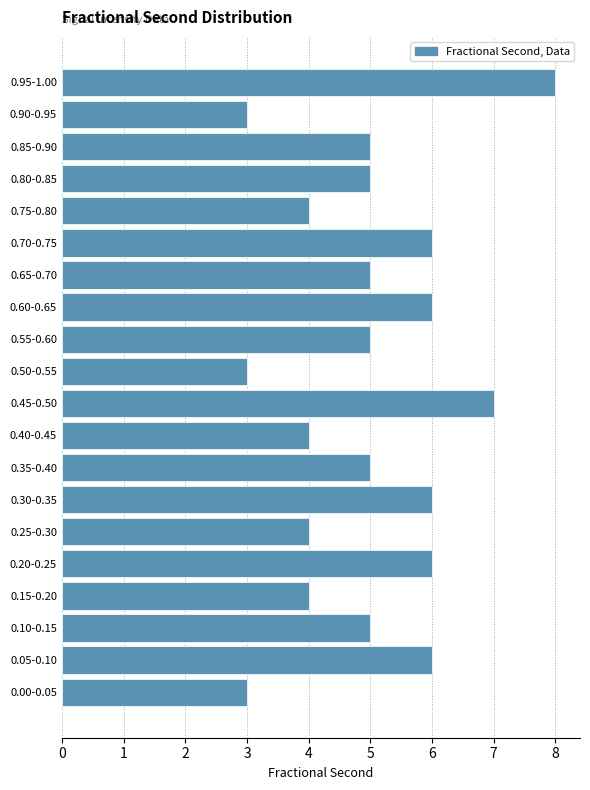

Reading bottom to top, list all the values displayed in this chart.

0.00-0.05=3	0.05-0.10=6	0.10-0.15=5	0.15-0.20=4	0.20-0.25=6	0.25-0.30=4	0.30-0.35=6	0.35-0.40=5	0.40-0.45=4	0.45-0.50=7	0.50-0.55=3	0.55-0.60=5	0.60-0.65=6	0.65-0.70=5	0.70-0.75=6	0.75-0.80=4	0.80-0.85=5	0.85-0.90=5	0.90-0.95=3	0.95-1.00=8